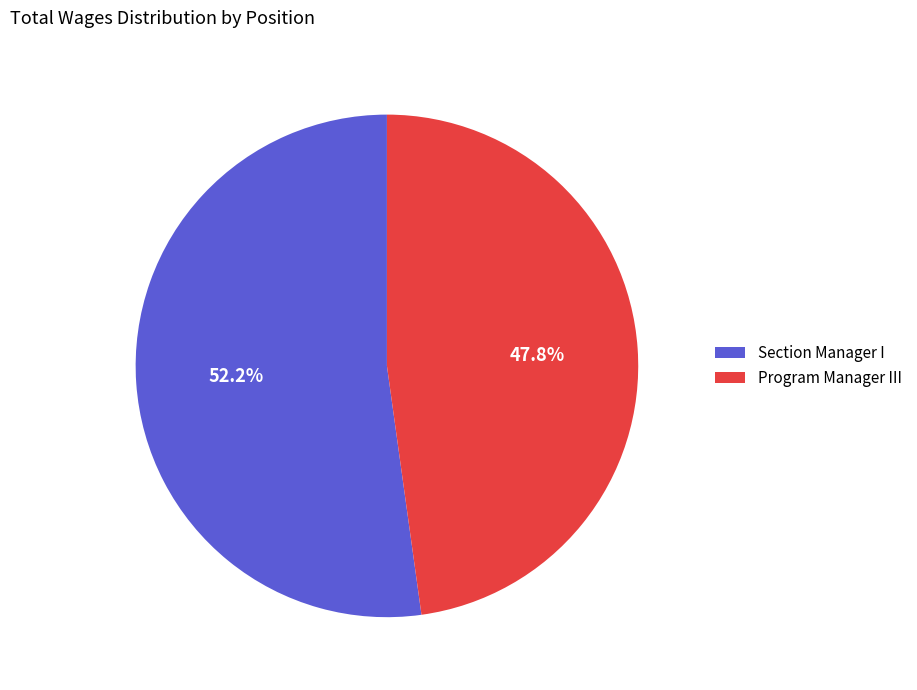

Rank the categories by value from lowest to highest.

Program Manager III, Section Manager I